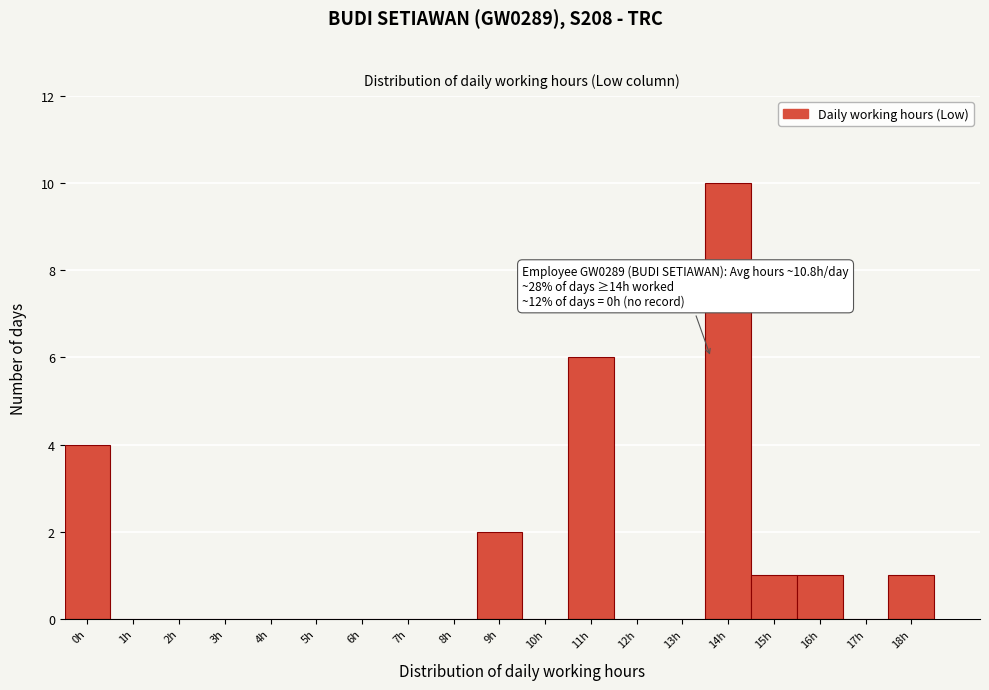

Reading left to right, what are all the values shown in this chart?

0h=4	1h=0	2h=0	3h=0	4h=0	5h=0	6h=0	7h=0	8h=0	9h=2	10h=0	11h=6	12h=0	13h=0	14h=10	15h=1	16h=1	17h=0	18h=1